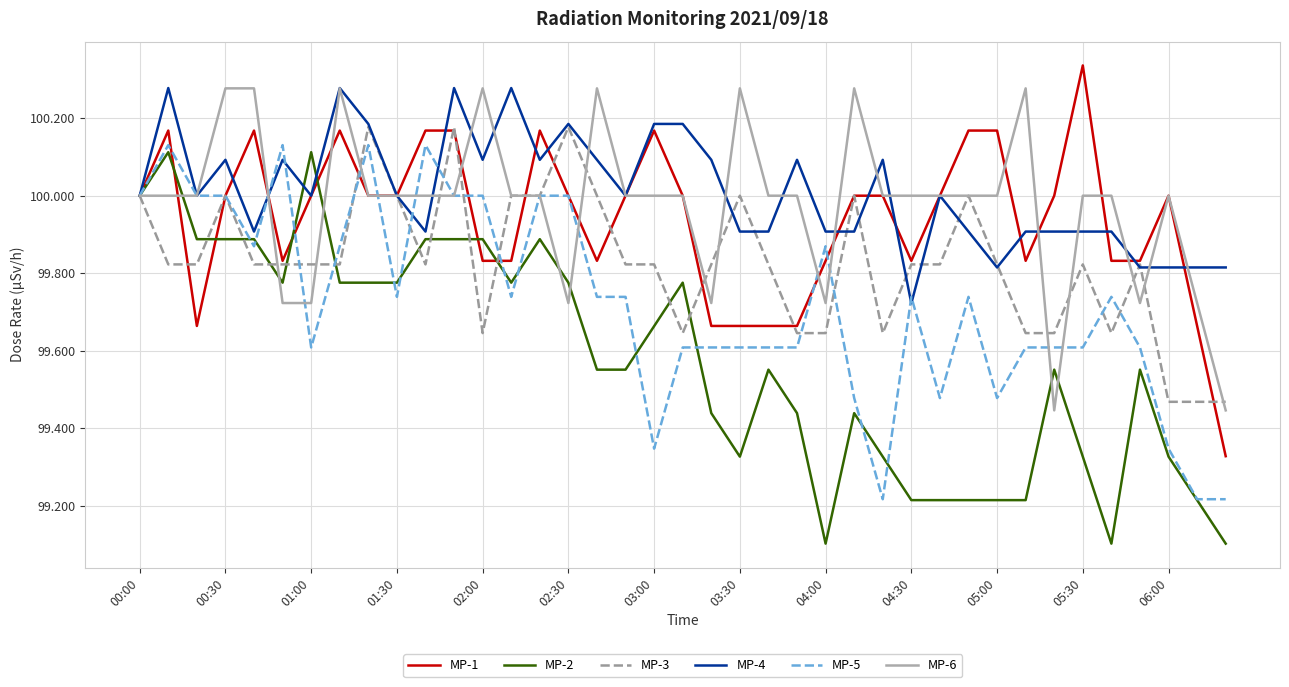

Which series has the largest range (max minus min)?

MP-2